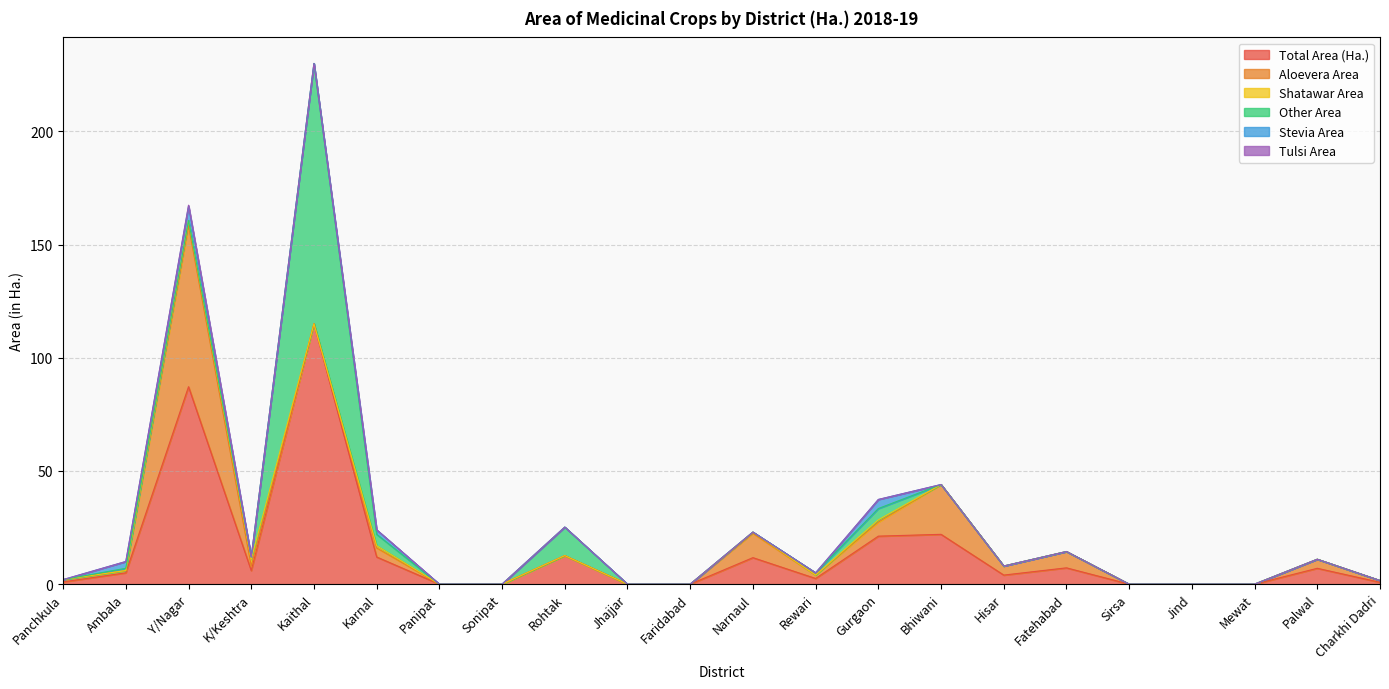

At which category does Shatawar Area reach its first local peak?

K/Keshtra